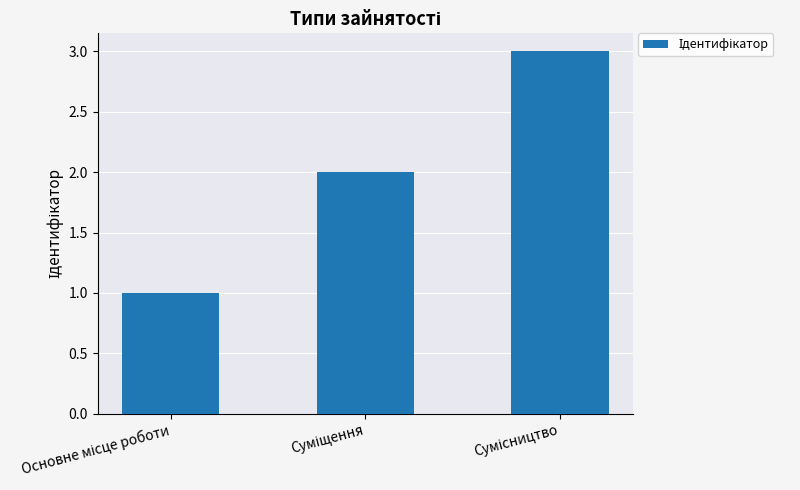

Does the chart contain stacked bars?

No